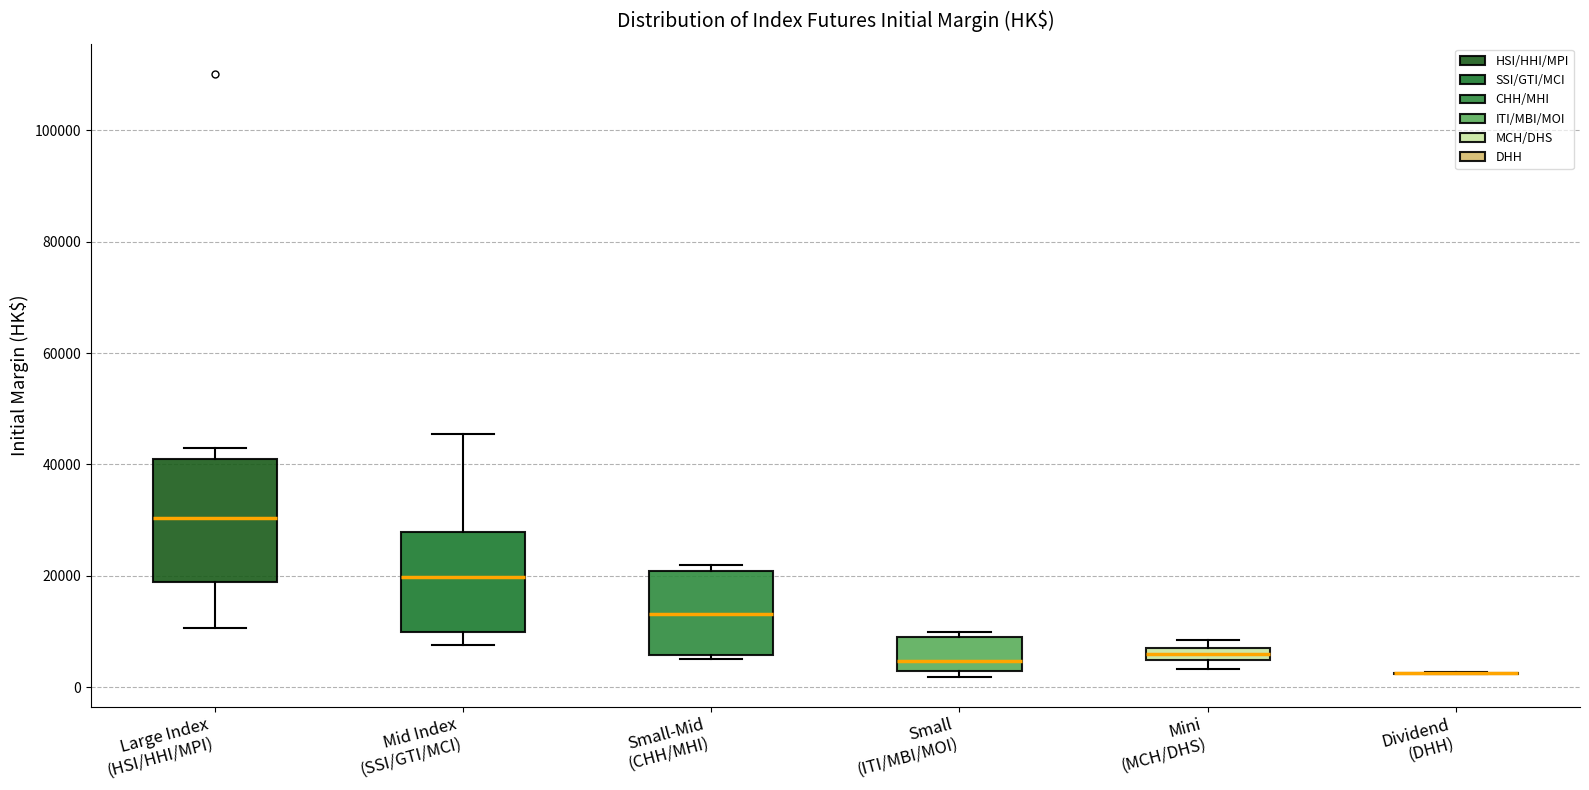

Where does the median line of the box for Small-Mid (CHH/MHI) sit on the y-axis? The values are not printed on the chart, so give them approximately, as read against the axis.

14000